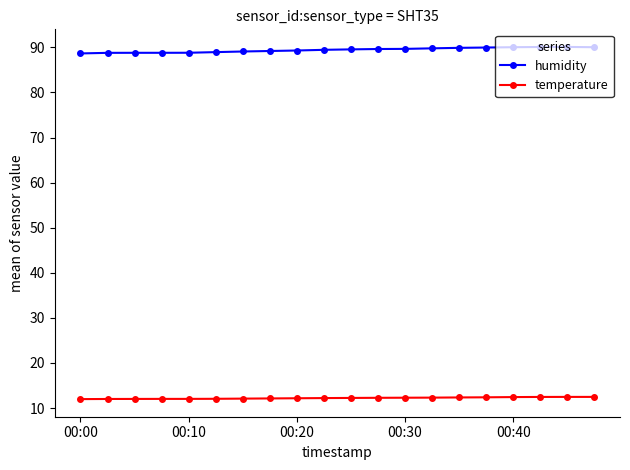

True or false: temperature and humidity intersect in this chart.

False